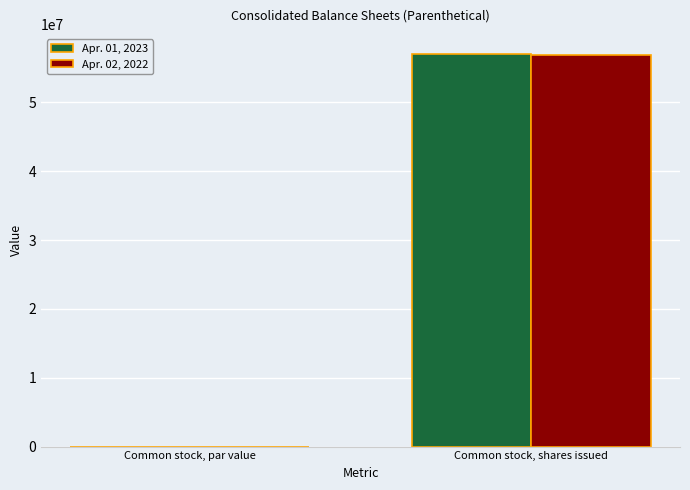

What is the greatest value displayed?

57108000.0